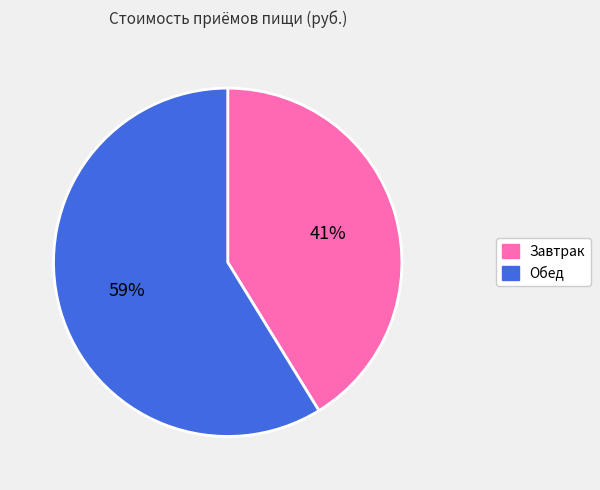

Which has a higher value, Обед or Завтрак?

Обед